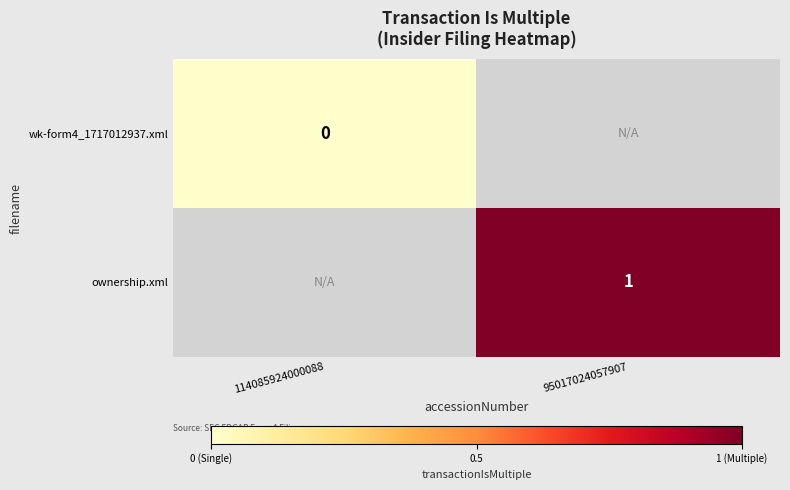

The value of ownership.xml at 95017024057907 is 1. True or false?

True